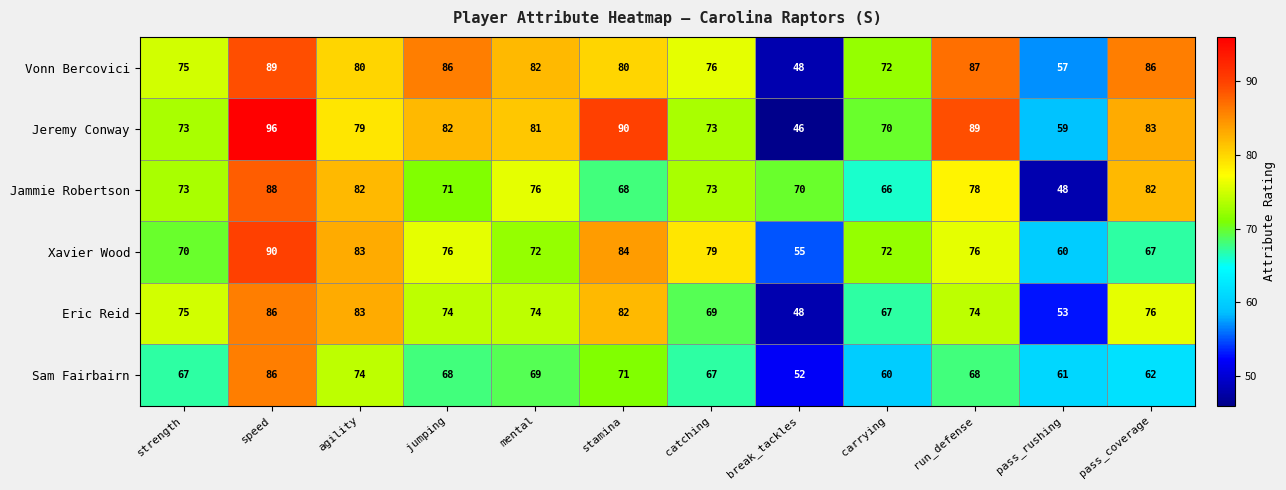

True or false: Jammie Robertson has a value of 76 at mental.

True